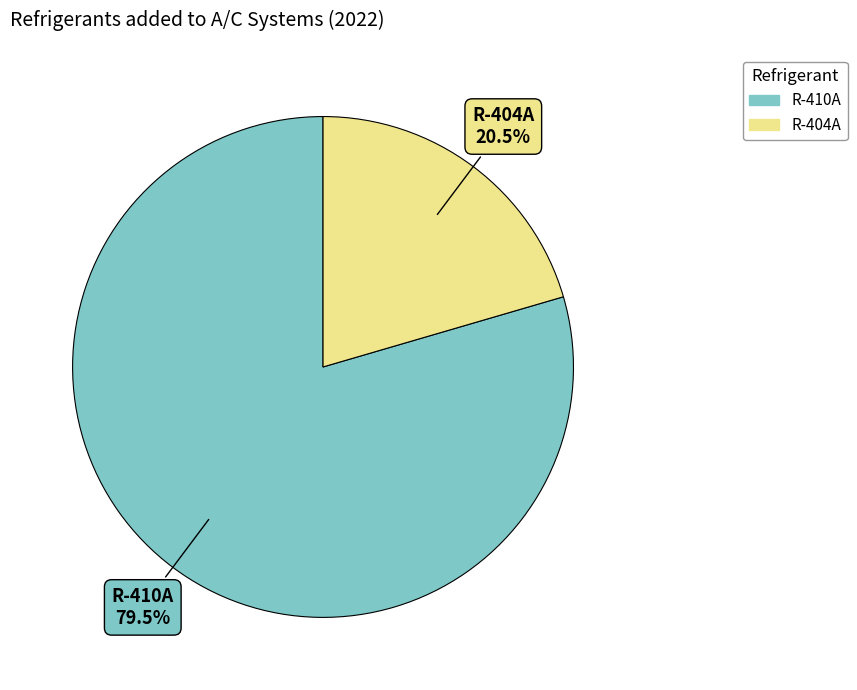

What is the ratio of the value at R-404A to the value at R-410A?

0.3